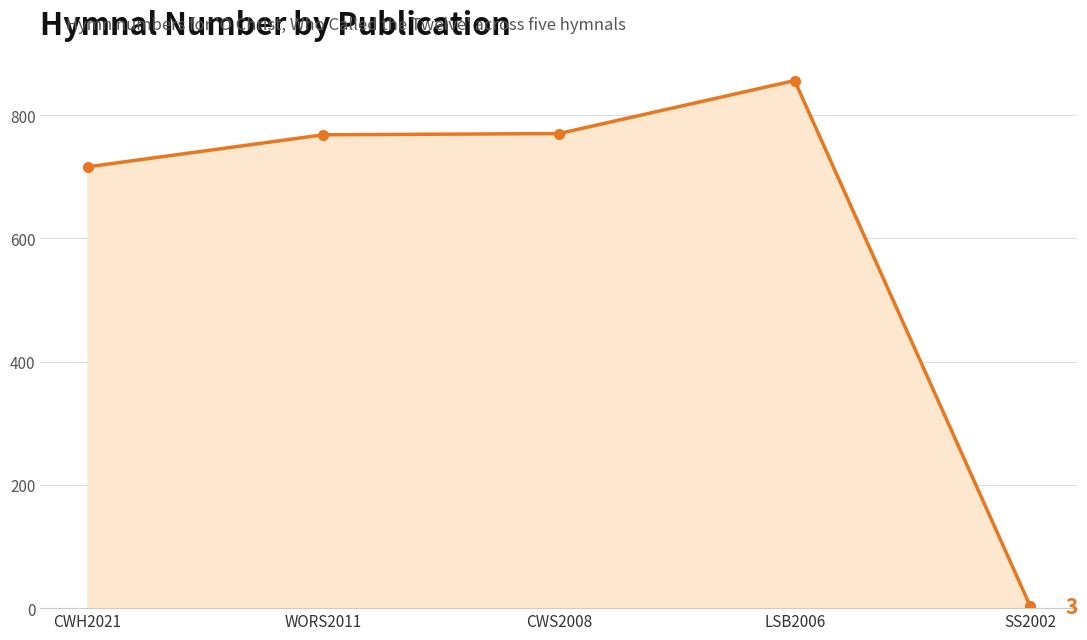

What is the value of the 4th point from the left?

856